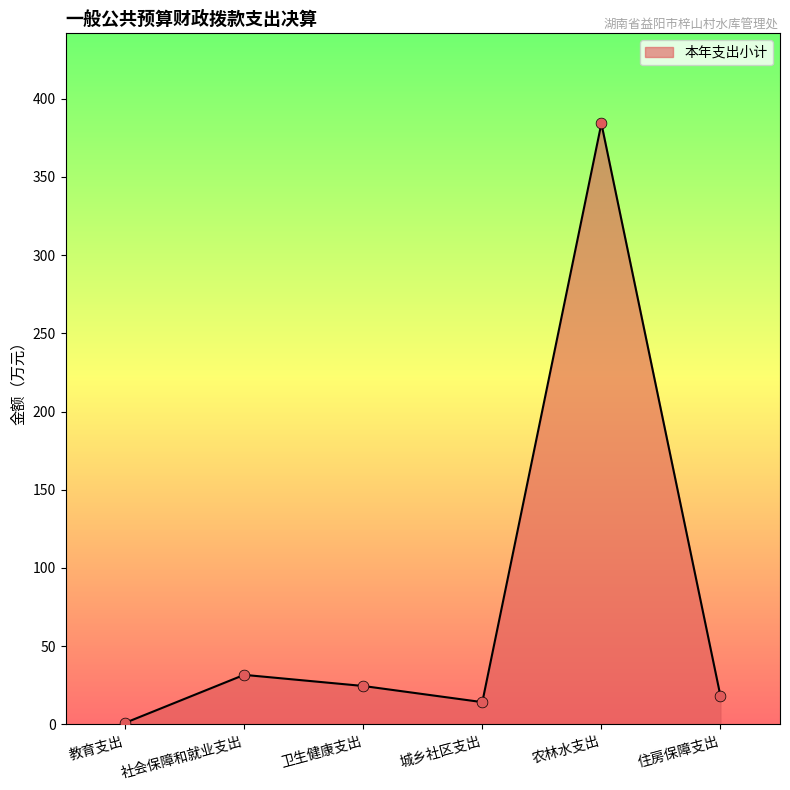

What is the change in value from 农林水支出 to 住房保障支出?

-365.9